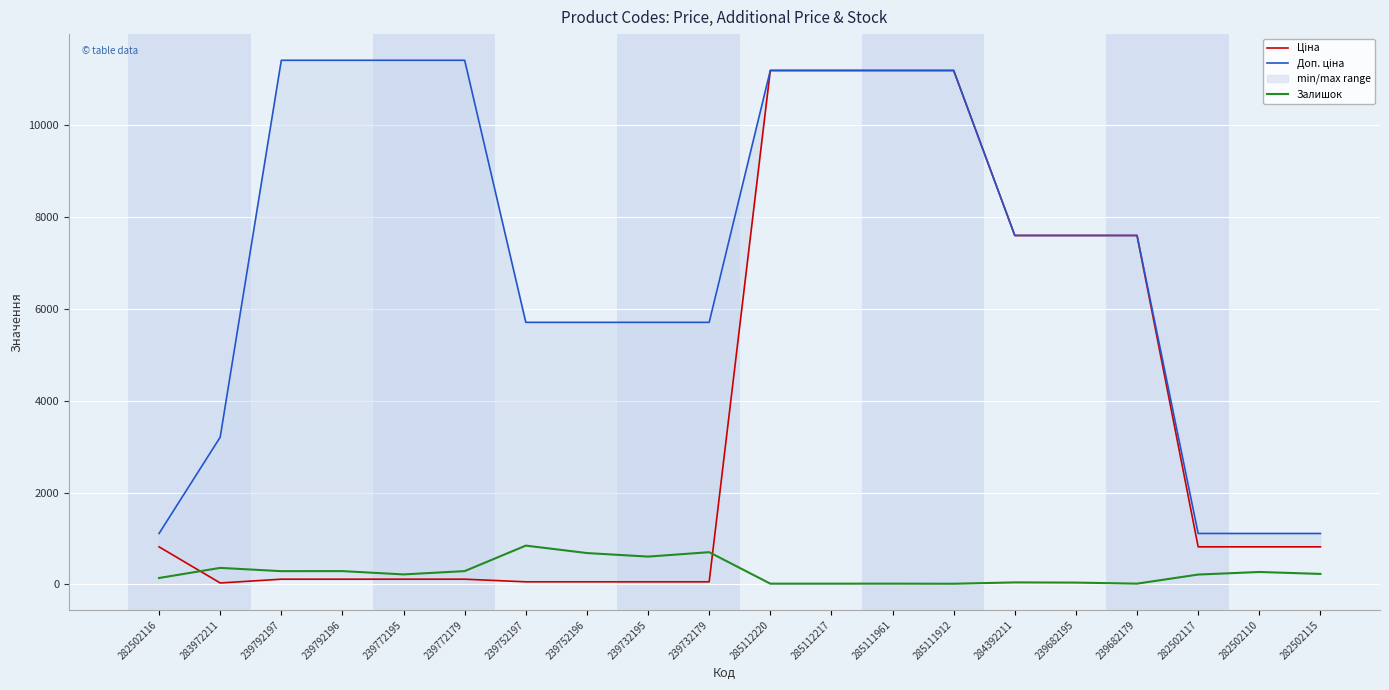

Reading left to right, transcribe all the data shown in this chart.

Ціна: 818.5	32.0	114.1	114.1	114.1	114.1	57.0	57.0	57.0	57.0	11188.2	11188.2	11188.2	11188.2	7596.5	7596.5	7596.5	818.5	818.5	818.5
Доп. ціна: 1109.2	3205.0	11410.0	11410.0	11410.0	11410.0	5705.0	5705.0	5705.0	5705.0	11188.2	11188.2	11188.2	11188.2	7596.5	7596.5	7596.5	1109.2	1109.2	1109.2
Залишок: 140.0	360.0	289.0	290.0	218.0	290.0	845.0	683.0	606.0	702.0	17.0	17.0	17.0	15.0	44.0	40.0	17.0	215.0	271.0	229.0